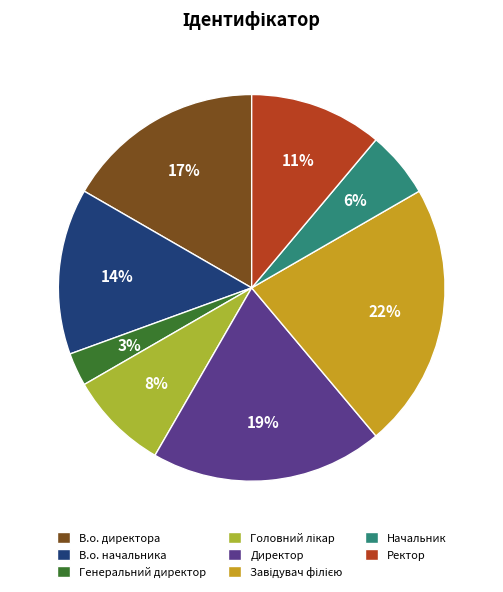

To the nearest percent, what is the average slice percentage?

12%